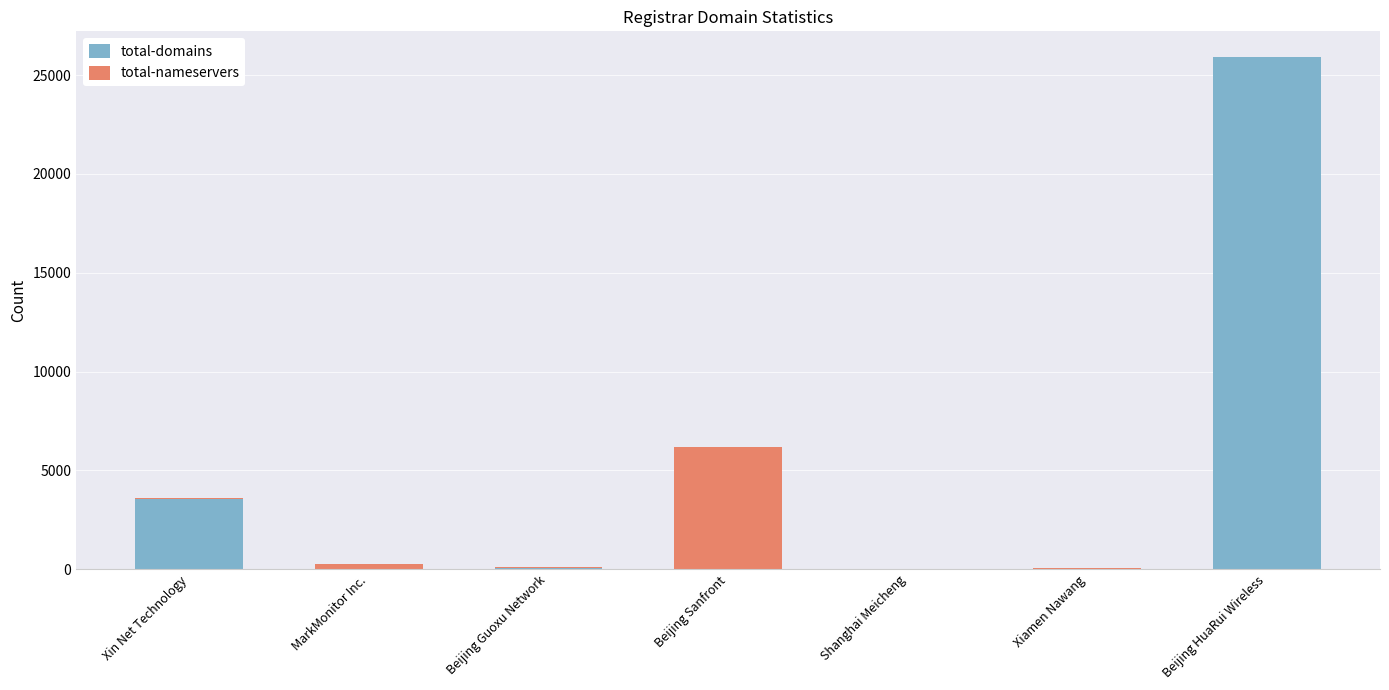

At which label does total-domains reach its peak?

Beijing HuaRui Wireless